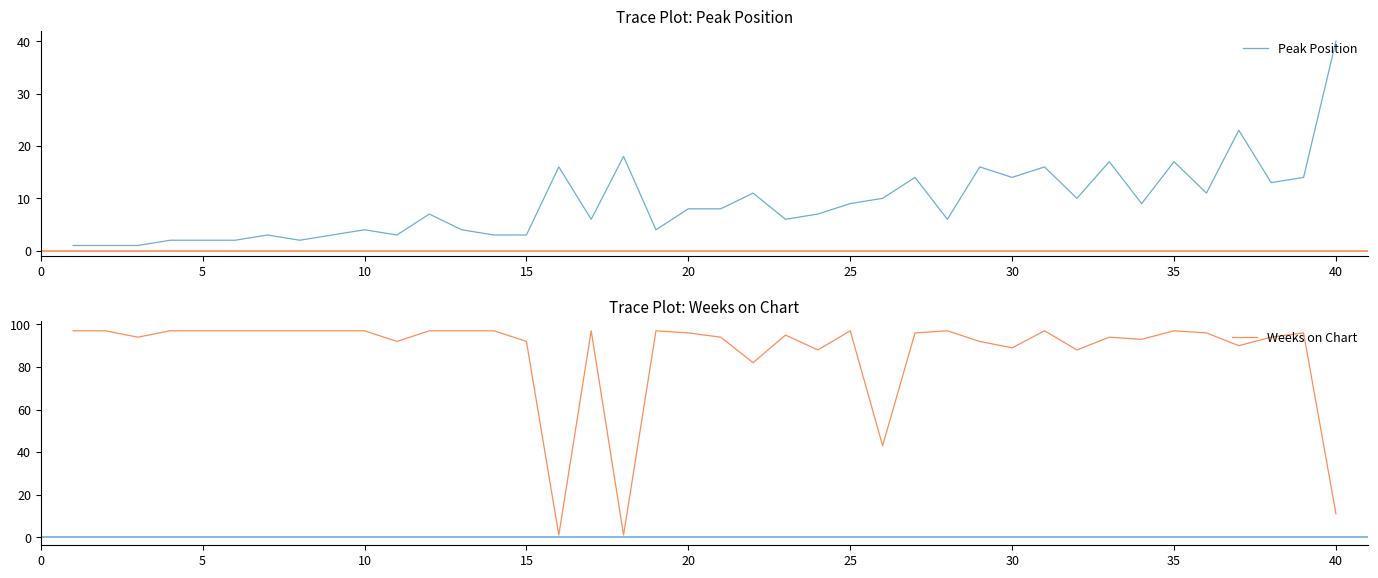

How many lines are shown in the chart?

2